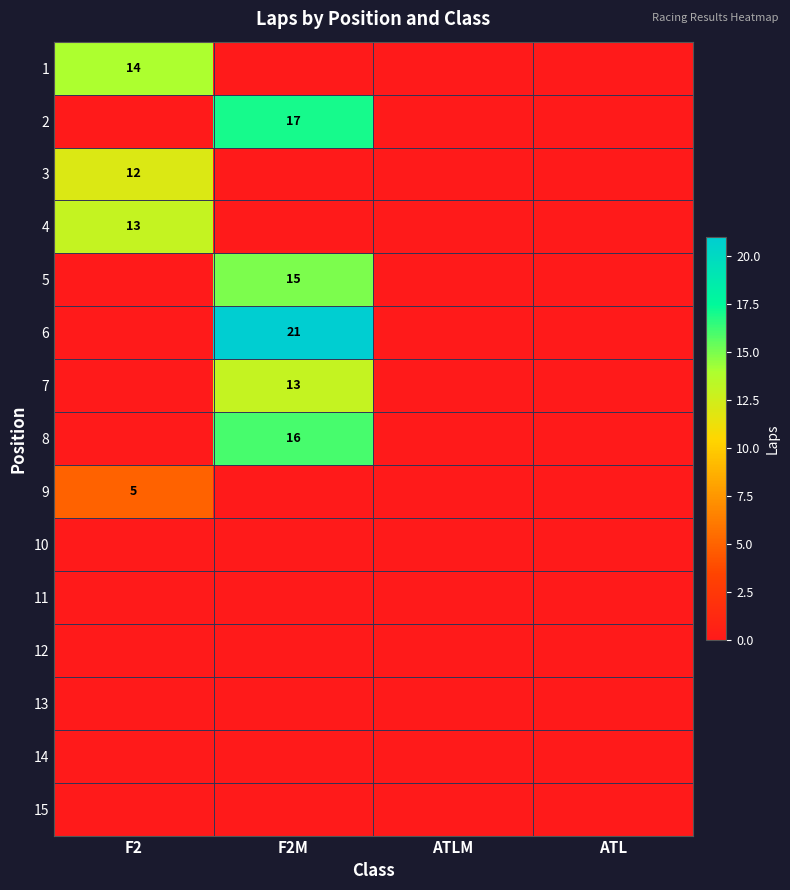

True or false: 12 has a value of 0 at ATL.

True